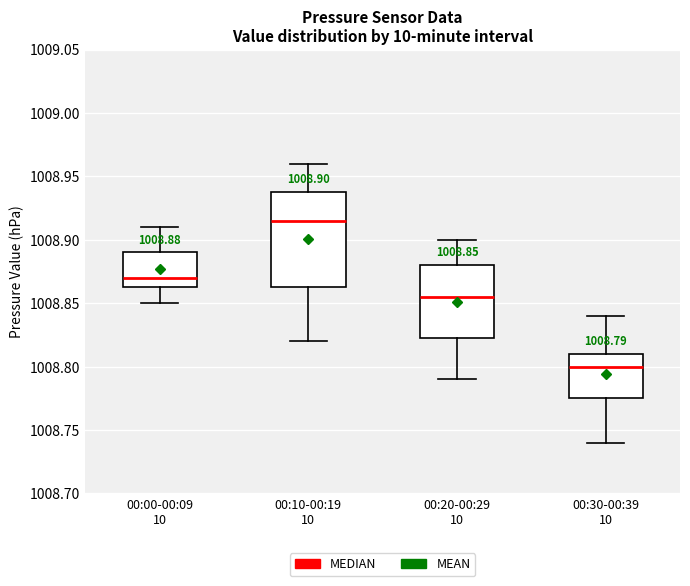

Which box's median line is the lowest?

00:30-00:39 10